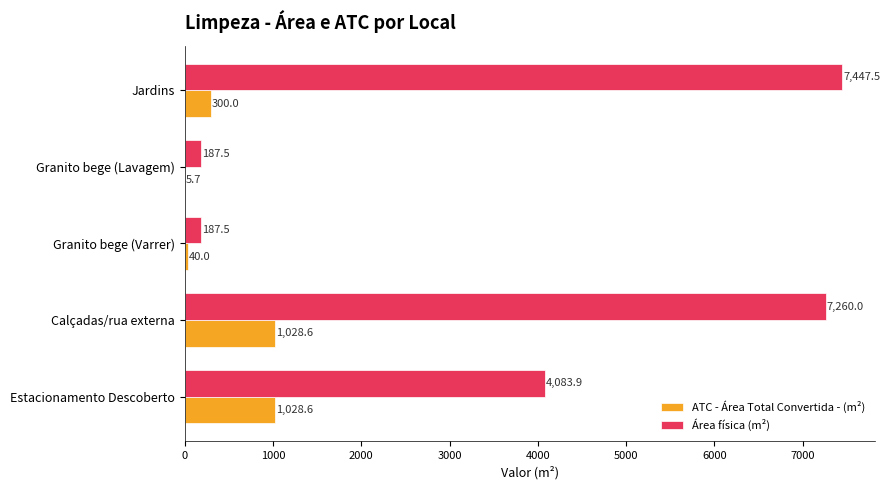

Which series has the largest total across all categories?

Área física (m²)